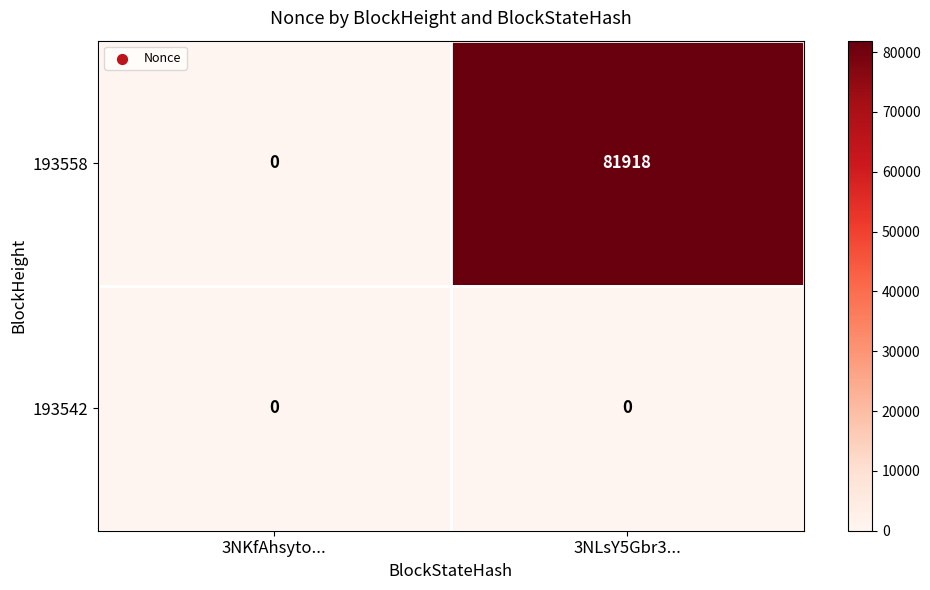

Reading left to right, transcribe all the data shown in this chart.

193558: 3NKfAhsyto...=0	3NLsY5Gbr3...=81918
193542: 3NKfAhsyto...=0	3NLsY5Gbr3...=0